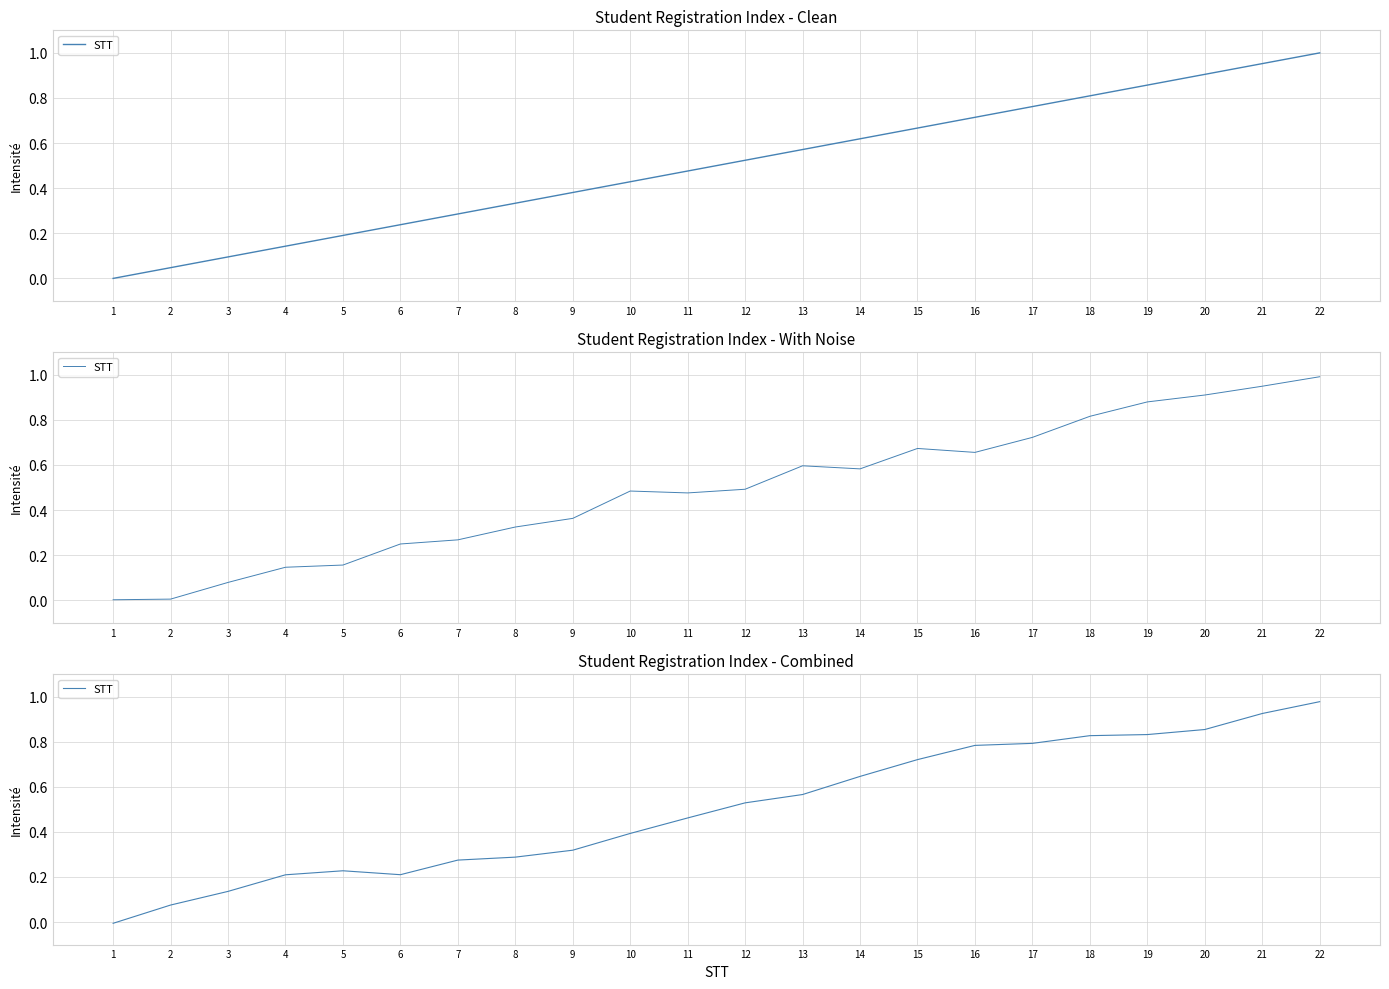

What is the difference between the values at 15 and 17?

0.1